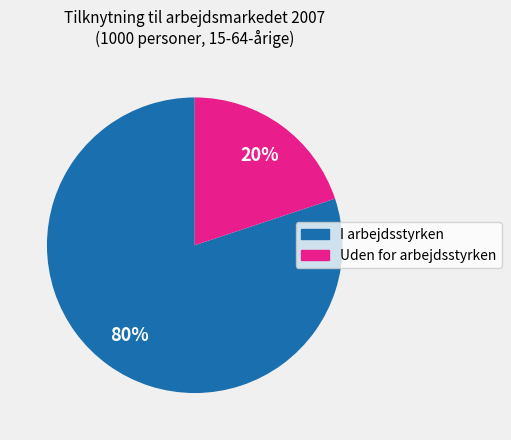

Rank the categories by value from highest to lowest.

I arbejdsstyrken, Uden for arbejdsstyrken